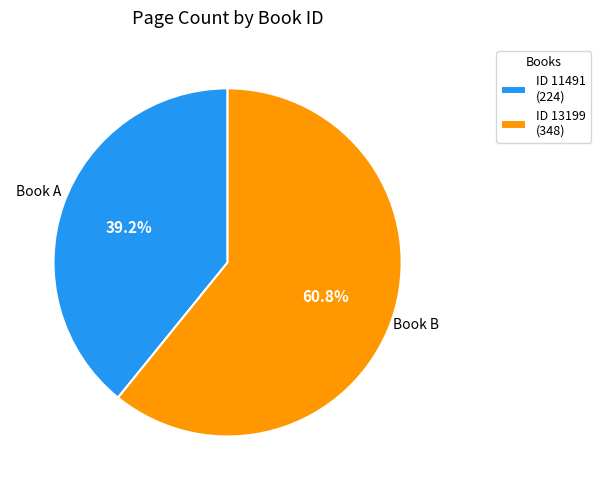

Which slice is the smallest?

ID 11491 (224)